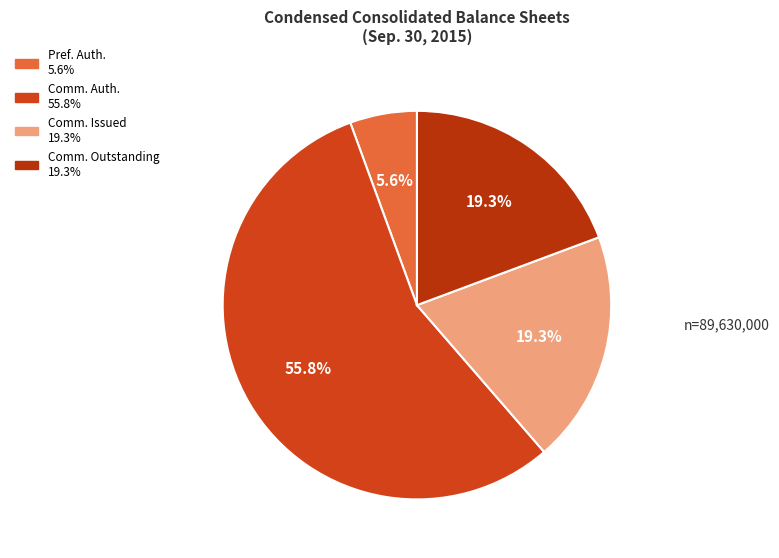

Is there any slice that represents more than half of the pie?

Yes